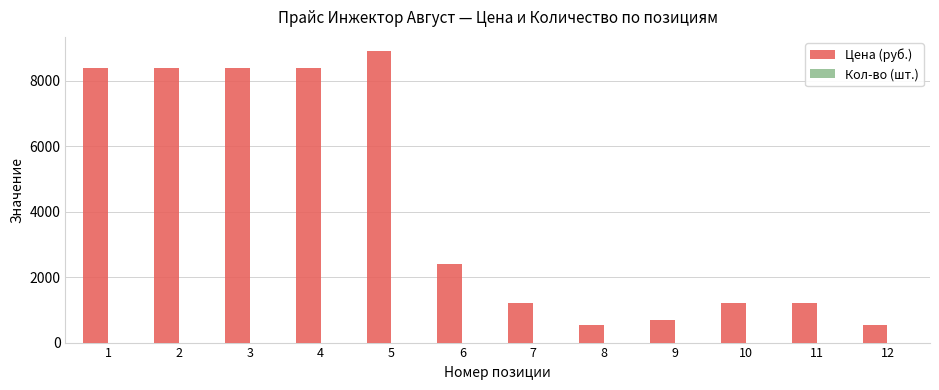

How many groups of bars are there?

12